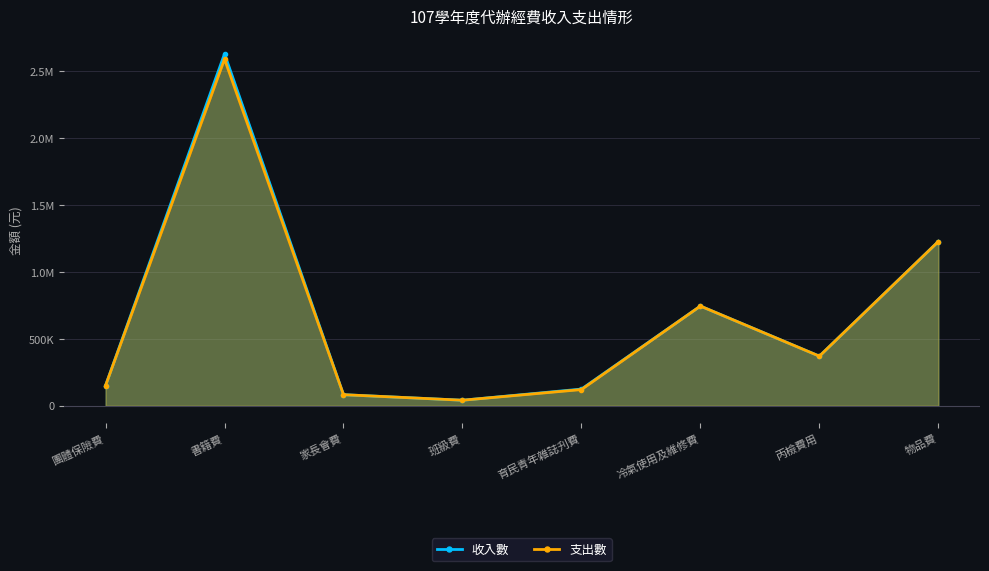

What is the label of the 6th point from the left?

冷氣使用及維修費